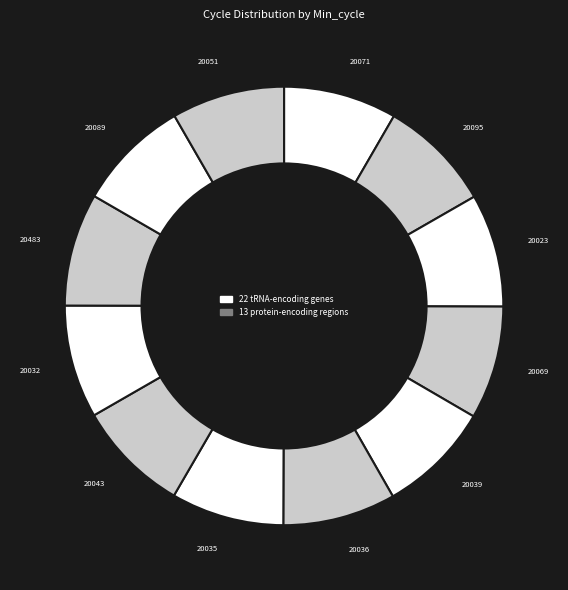

How many slices are in this pie chart?

12